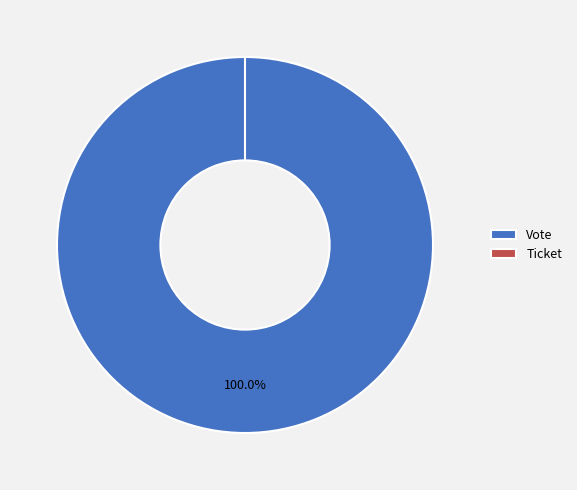

What percentage is the Vote slice, to the nearest percent?

100%